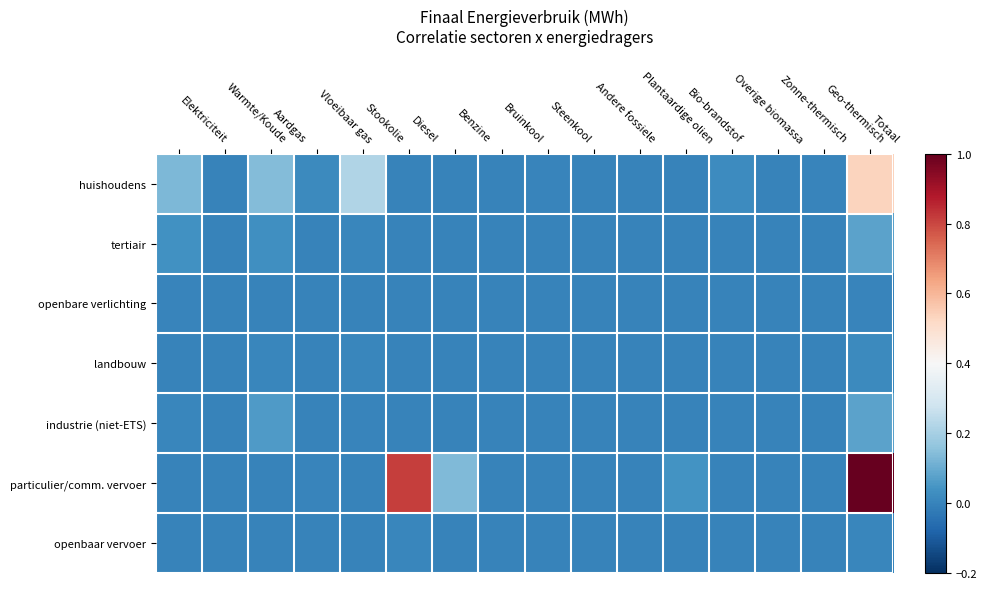

Where is landbouw nearest to the value 0?

Warmte/Koude